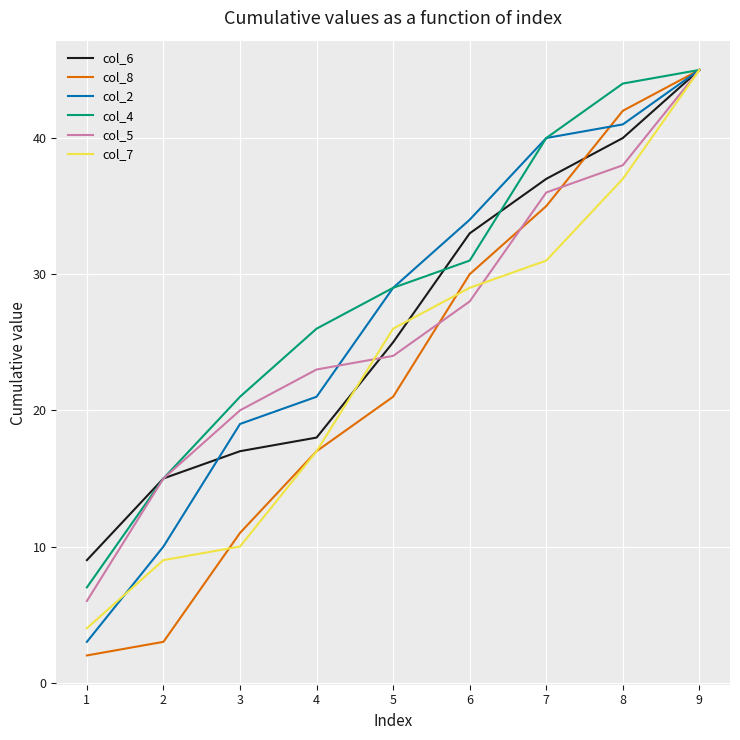

Rank the categories by col_5 value from highest to lowest.

9, 8, 7, 6, 5, 4, 3, 2, 1